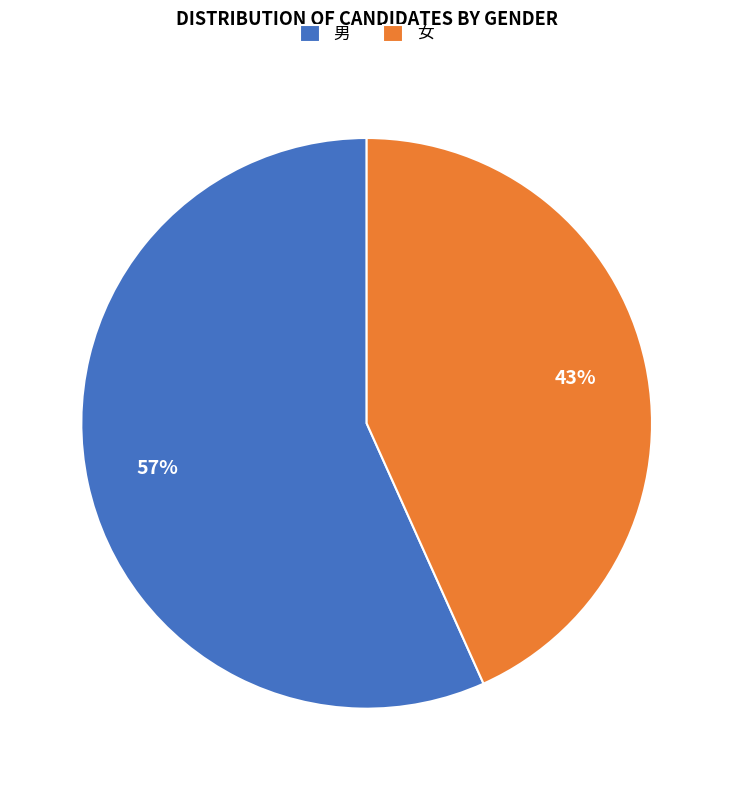

Does 女 represent more than half of the total?

No